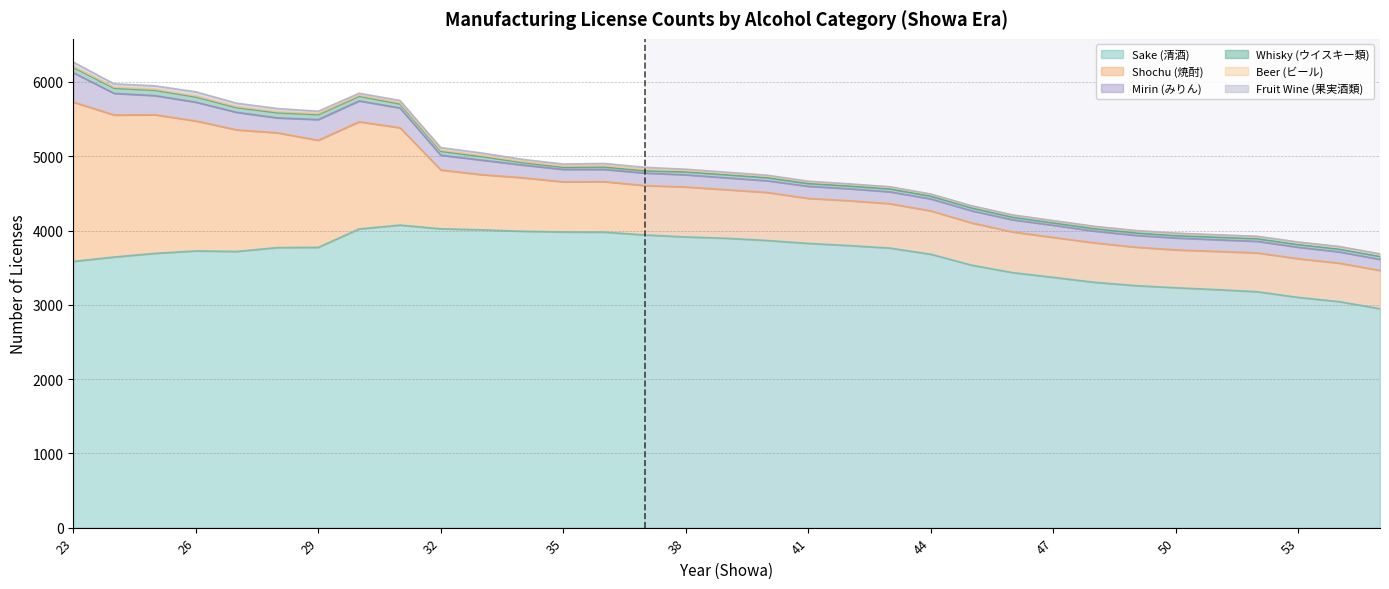

True or false: Whisky (ウイスキー類) has a value of 17 at 29.

False